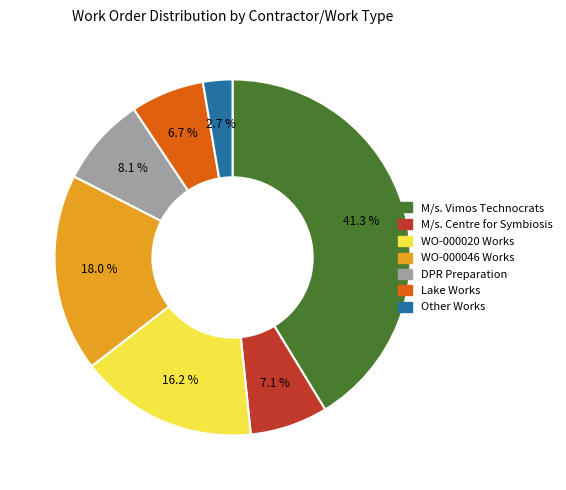

What is the largest slice in the pie chart?

M/s. Vimos Technocrats